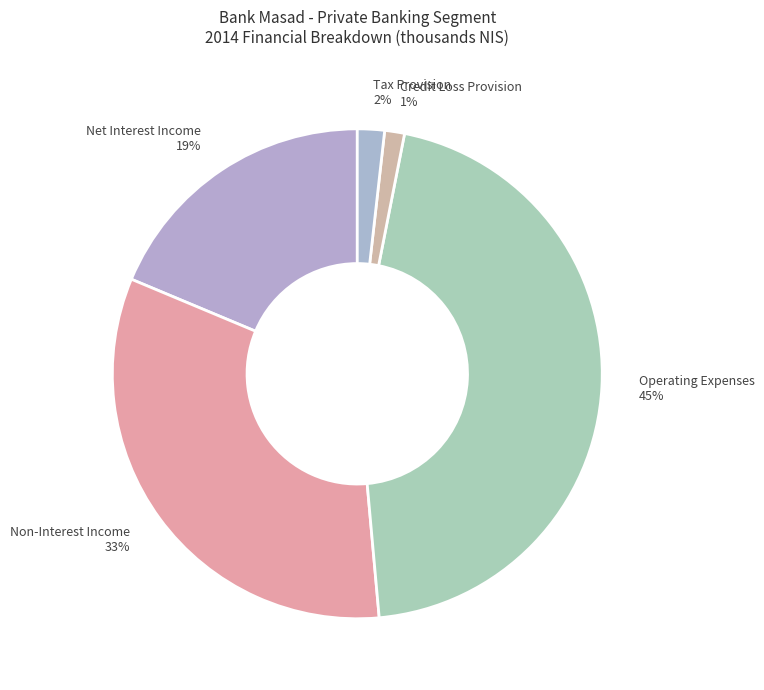

How many slices are in this pie chart?

5